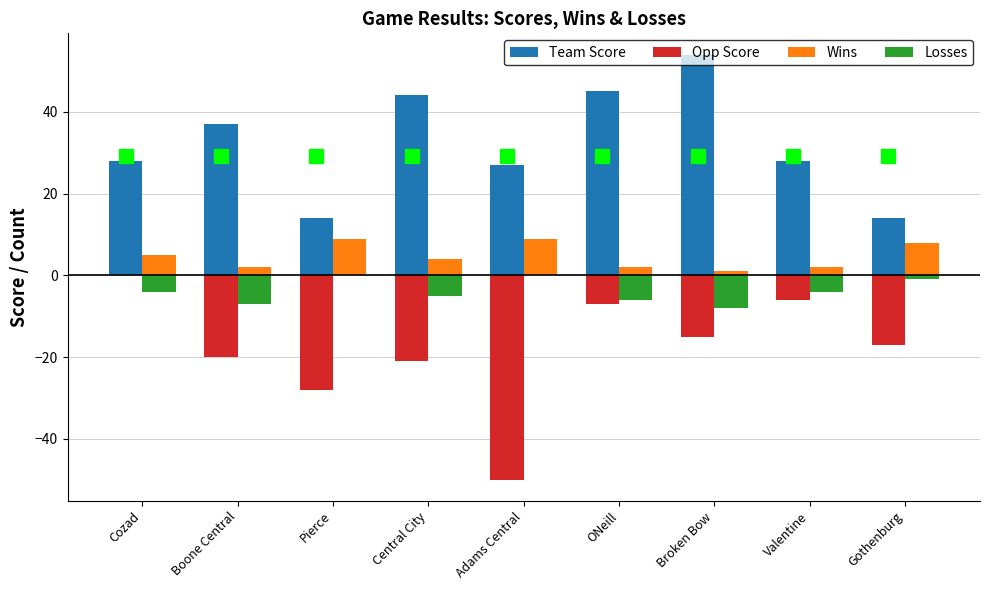

How many series are shown in this chart?

4